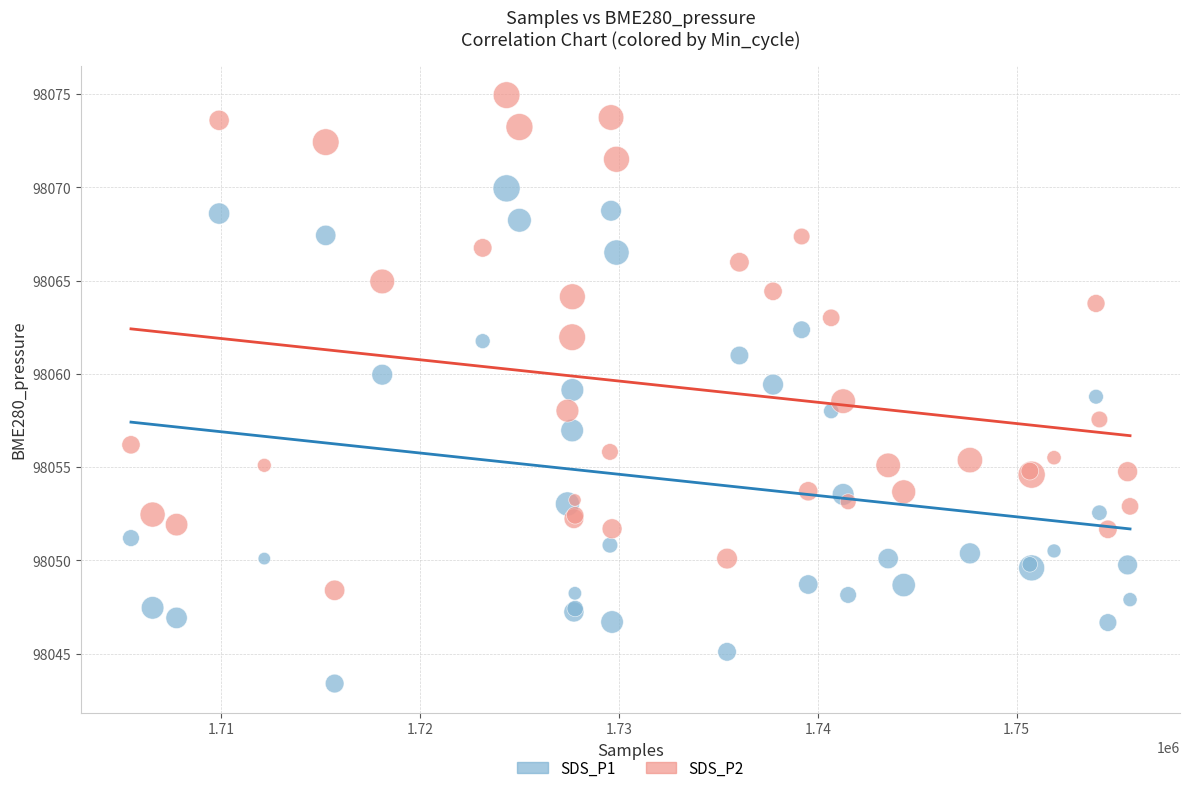

Which series reaches the maximum Y coordinate?

SDS_P2